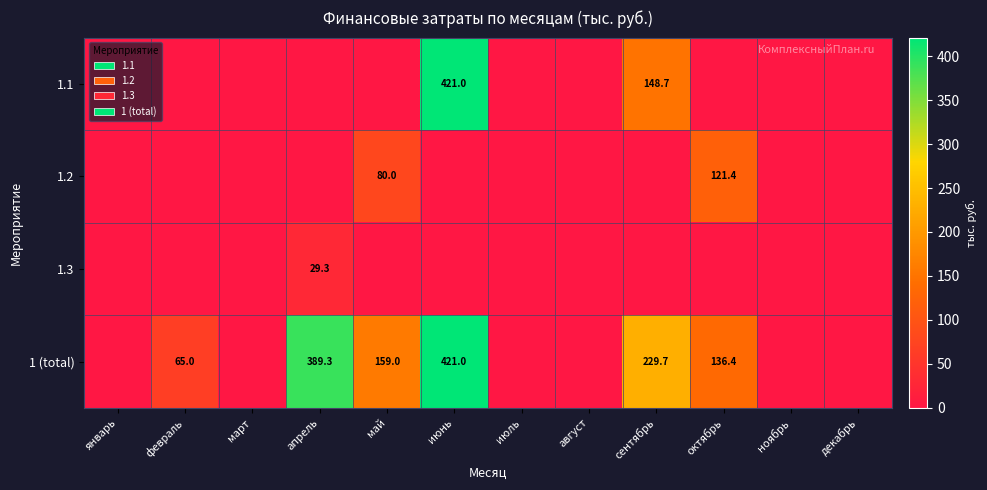

At how many categories does at least one series exceed 203?

3